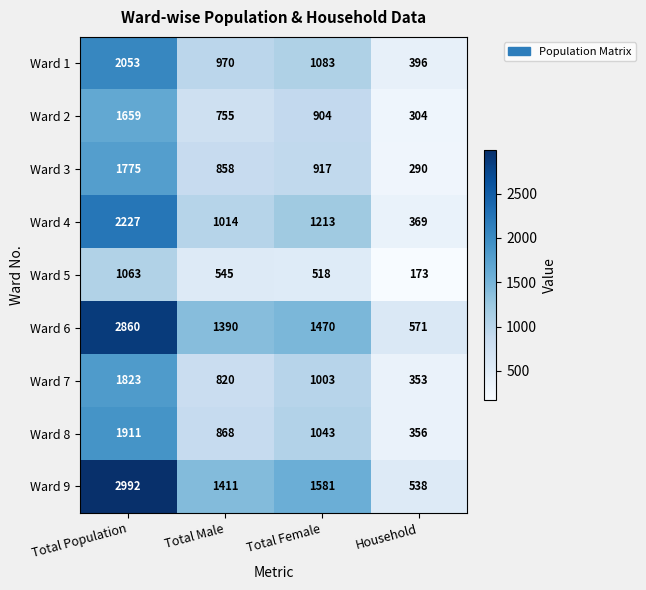

Which label corresponds to the largest value in the chart?

Total Population